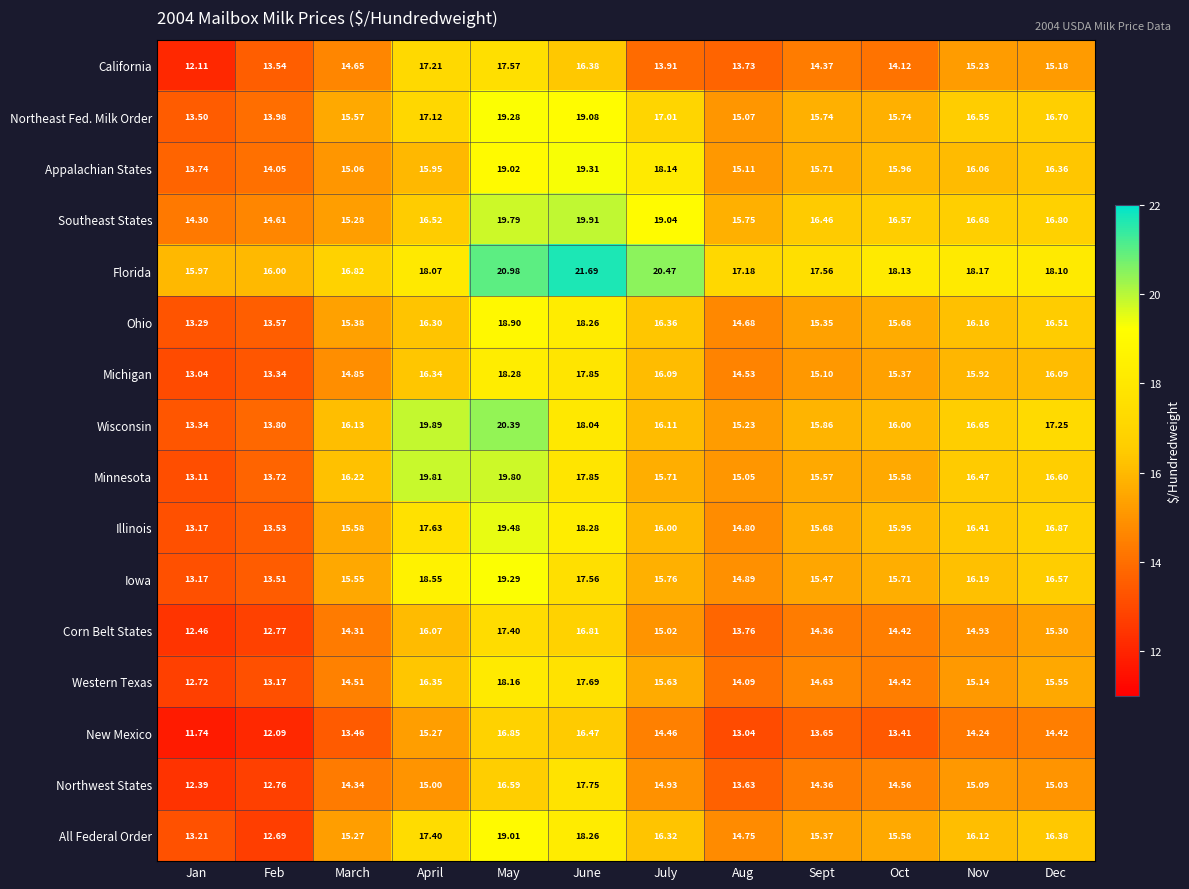

Rank the categories by Western Texas value from highest to lowest.

May, June, April, July, Dec, Nov, Sept, March, Oct, Aug, Feb, Jan